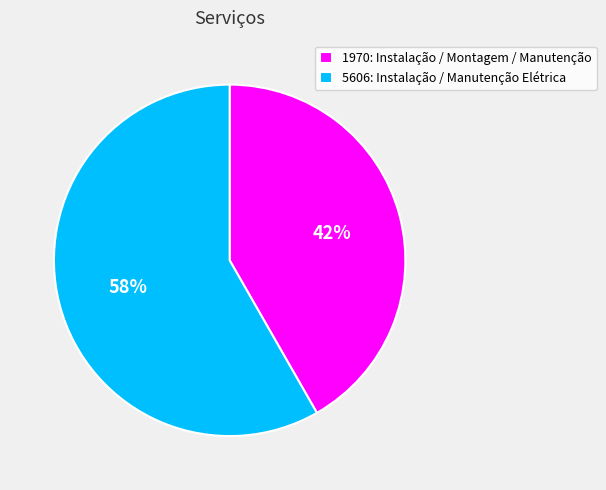

How many slices are in this pie chart?

2